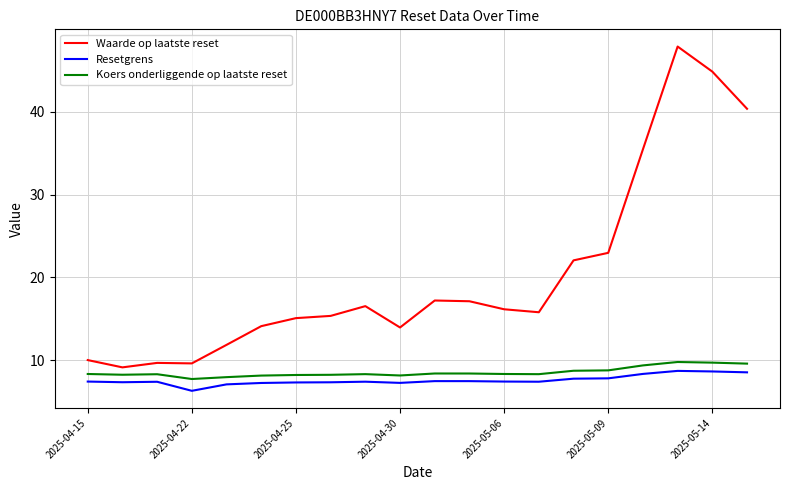

Which series has the largest total across all categories?

Waarde op laatste reset